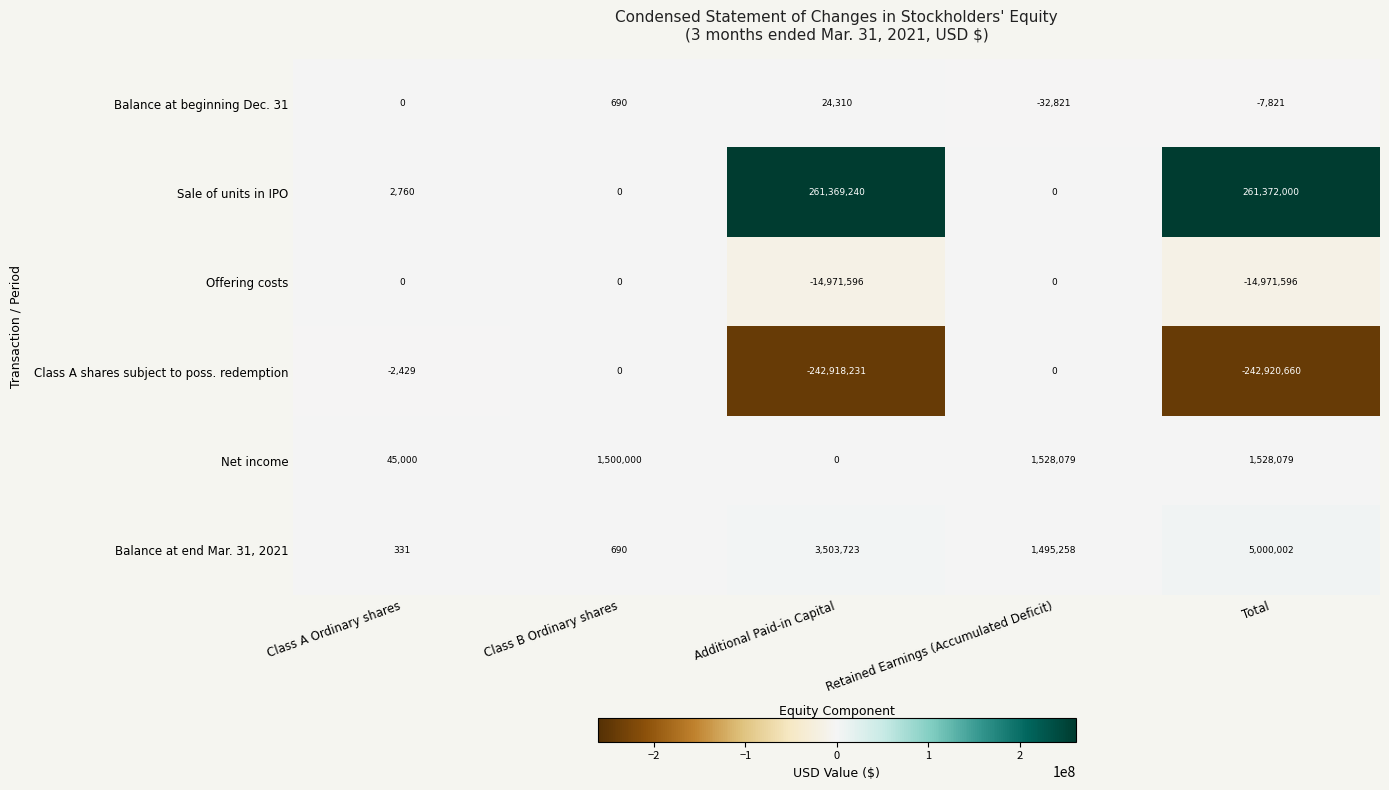

How many data points does each series have?

5